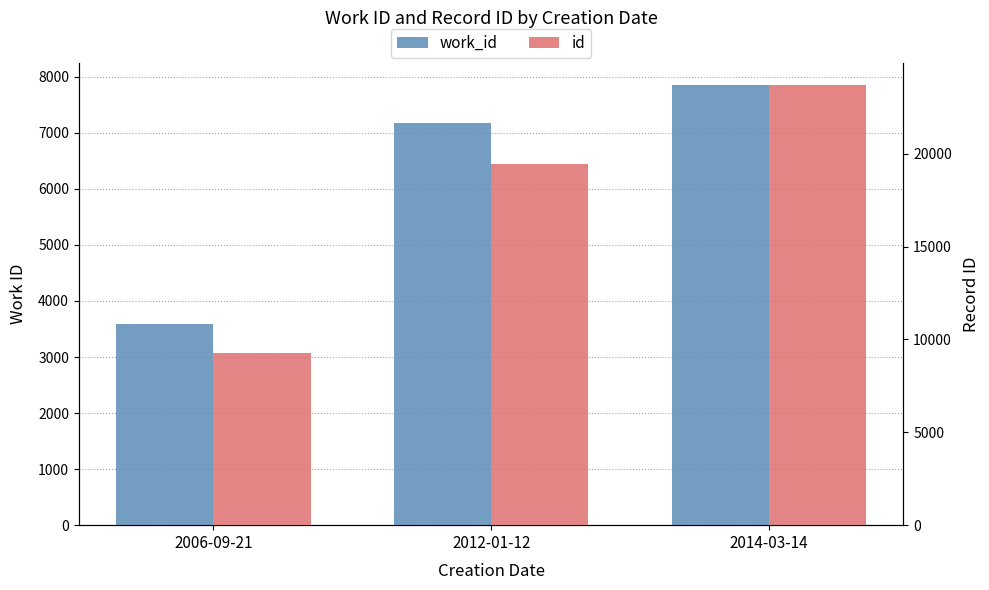

What is the maximum value for work_id?

7855